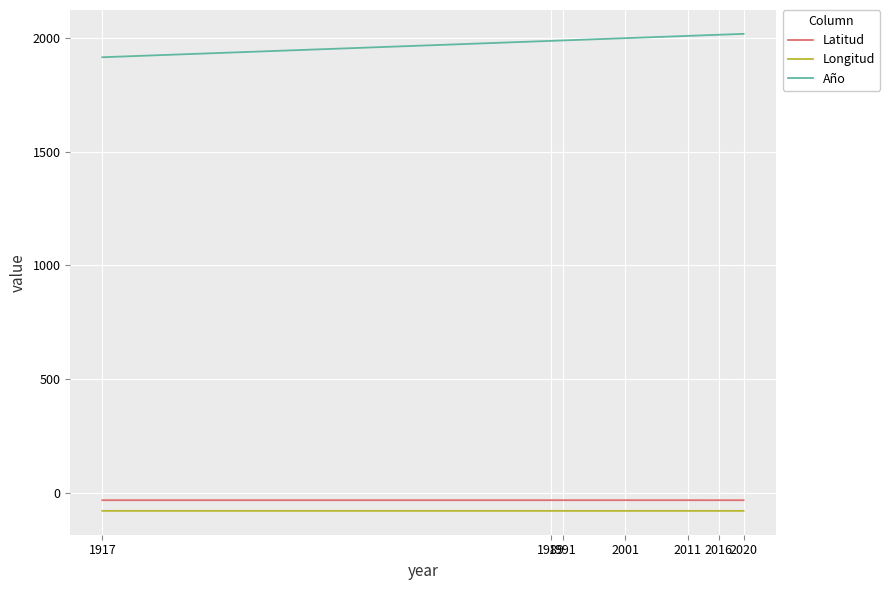

The Latitud series shows -33.8 at 2011. True or false?

True